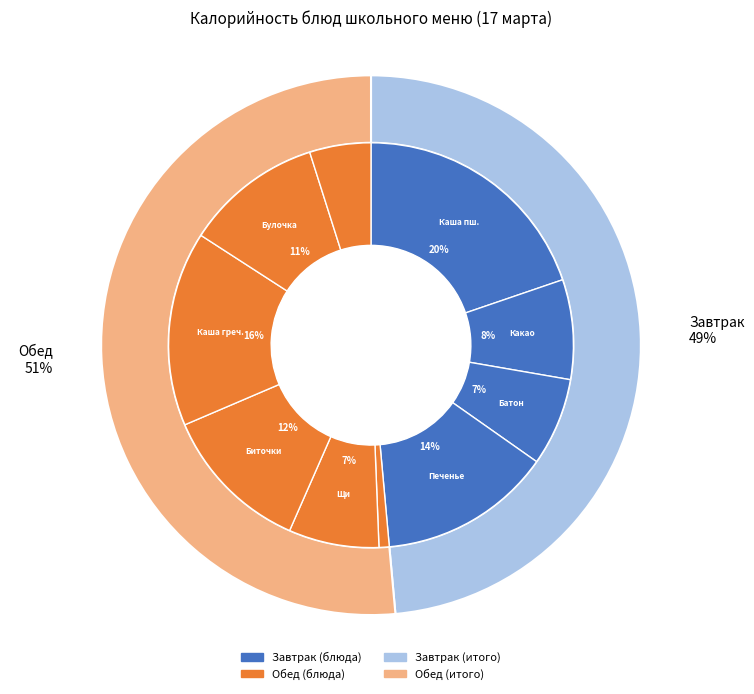

To the nearest percent, what portion does Печенье Школьная шпаргалка represent?

14%